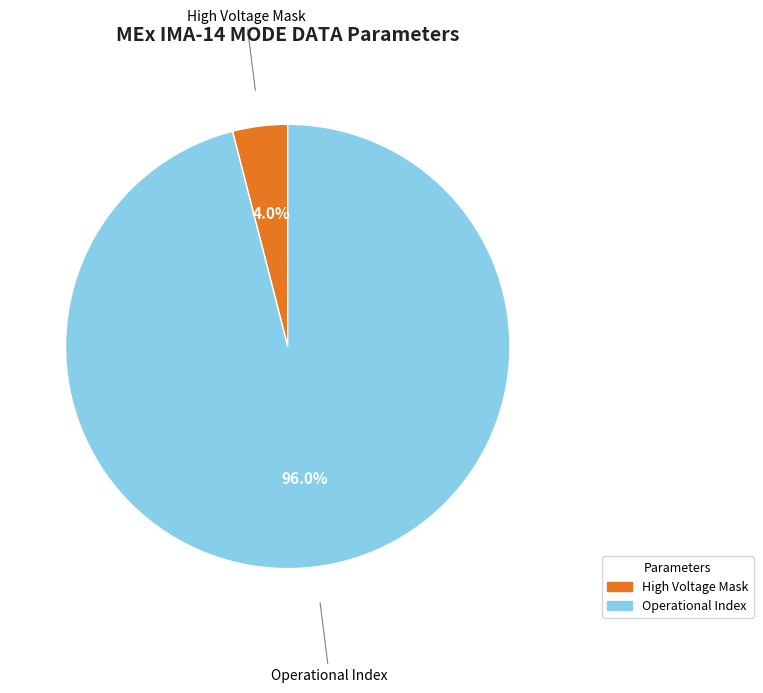

Does any single category account for the majority?

Yes